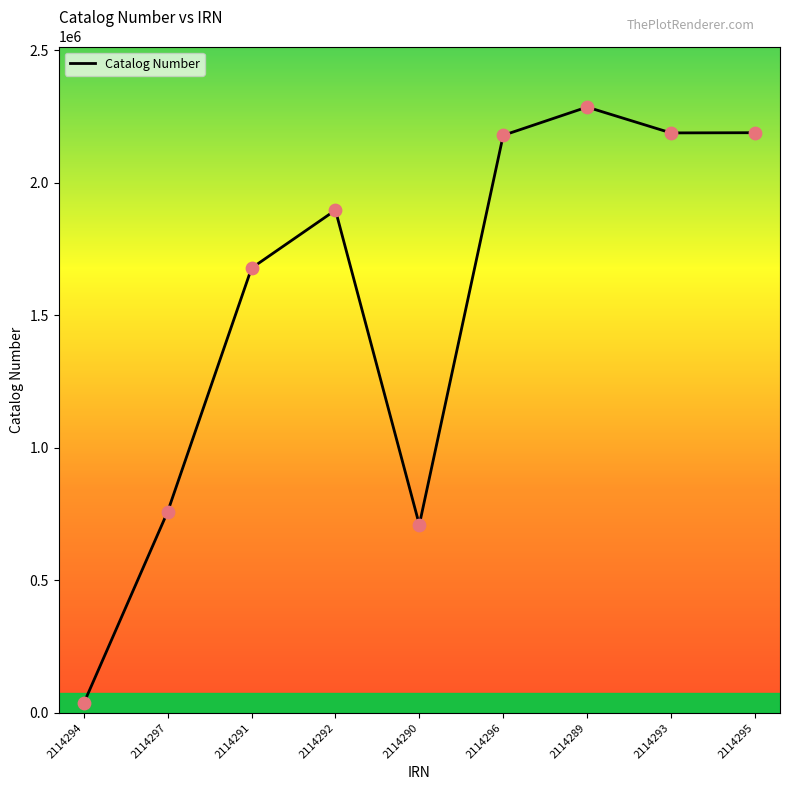

Which has a higher value, 2114289 or 2114291?

2114289